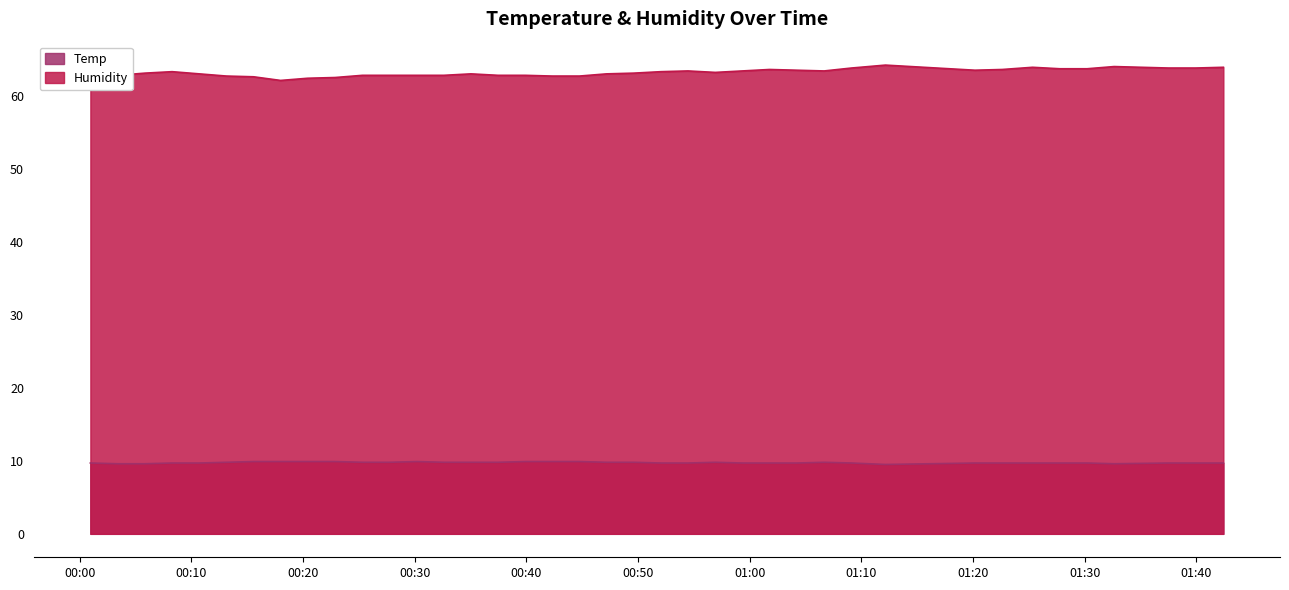

At how many categories does at least one series exceed 41?

39